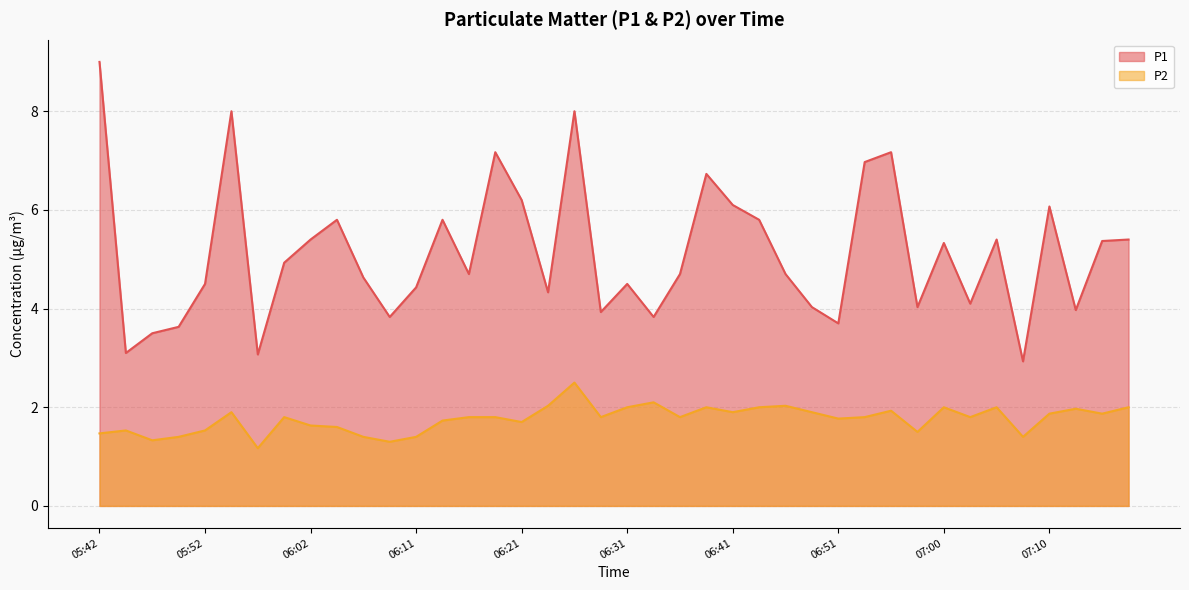

Does the chart have visible grid lines?

Yes